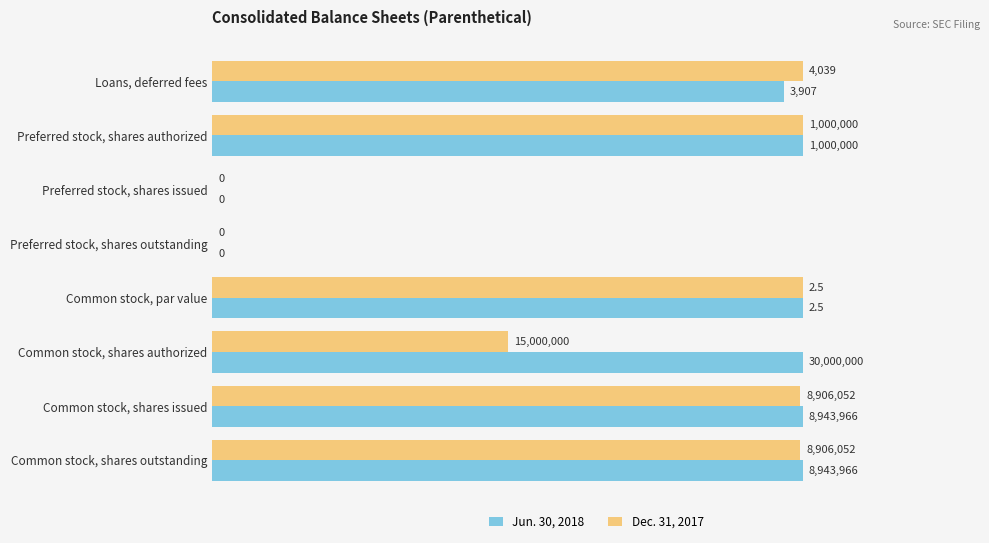

What are all the series names shown in the legend?

Jun. 30, 2018, Dec. 31, 2017